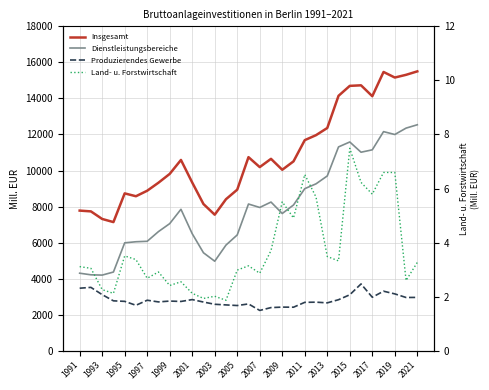

What is the value of the Insgesamt point at the 22nd from the left?

11961.9